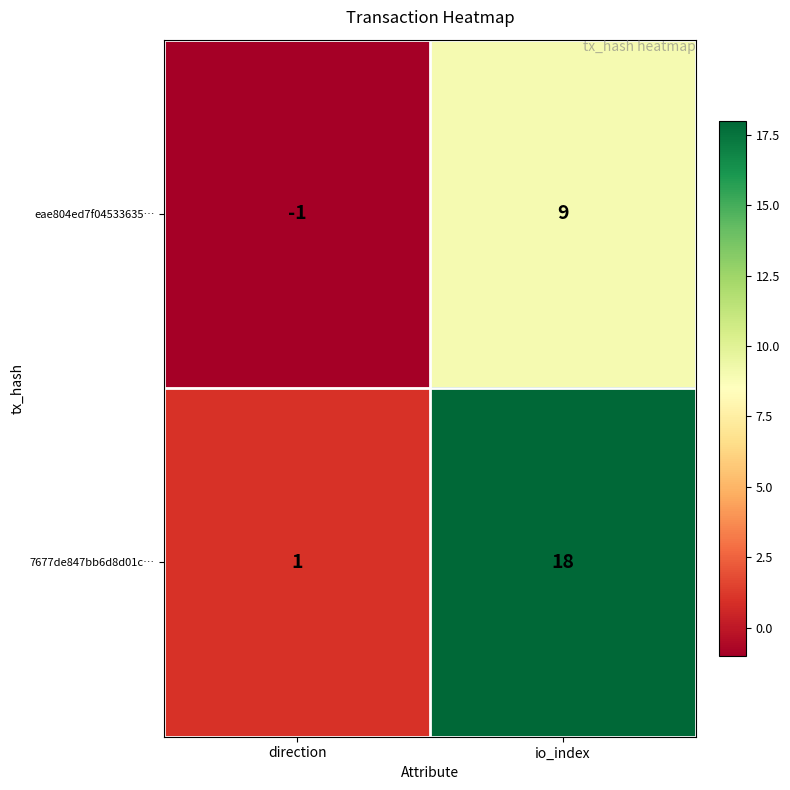

Between direction and io_index, which series saw the biggest shift?

7677de847bb6d8d01c…